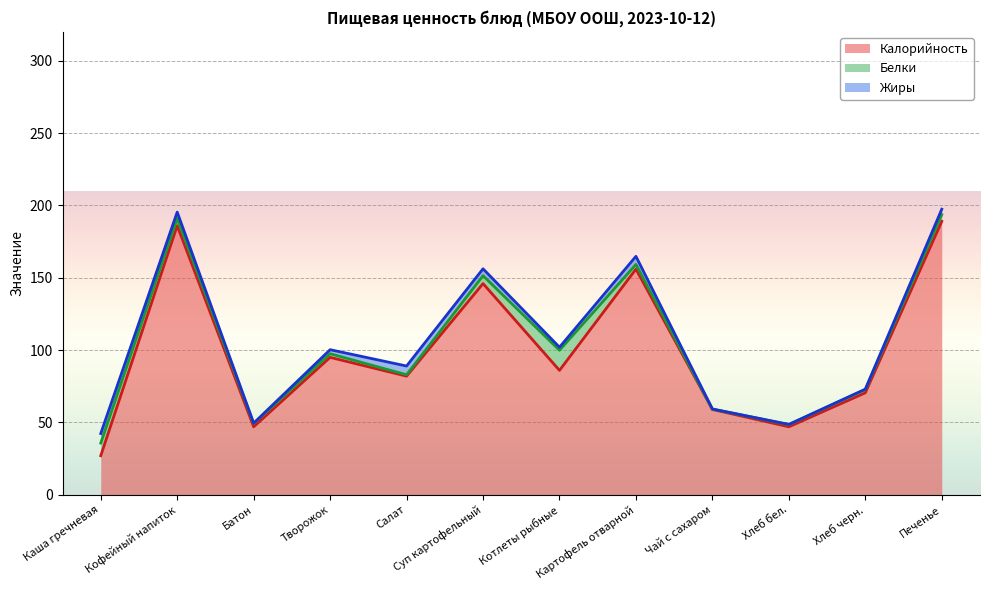

True or false: Калорийность and Жиры intersect in this chart.

False